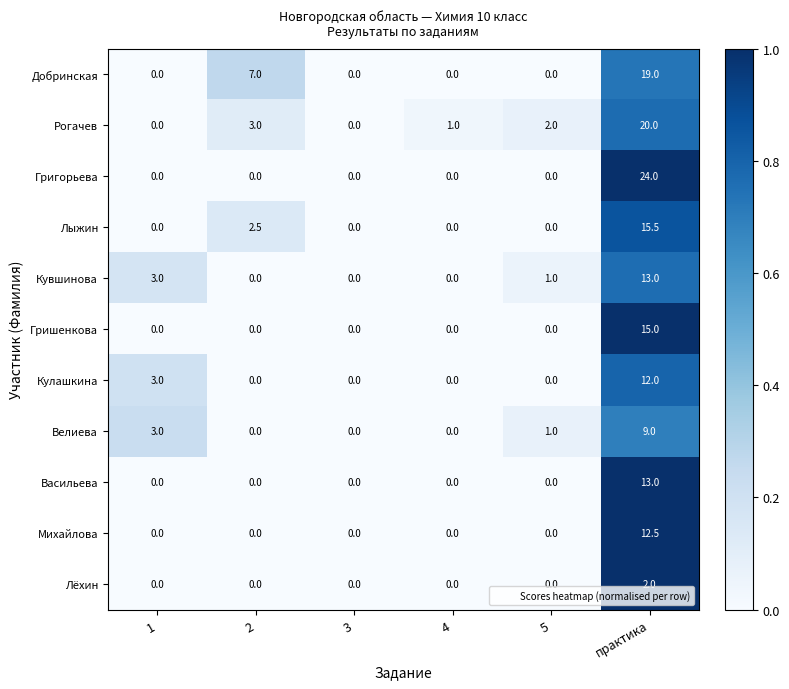

At which label does Кувшинова reach its peak?

практика